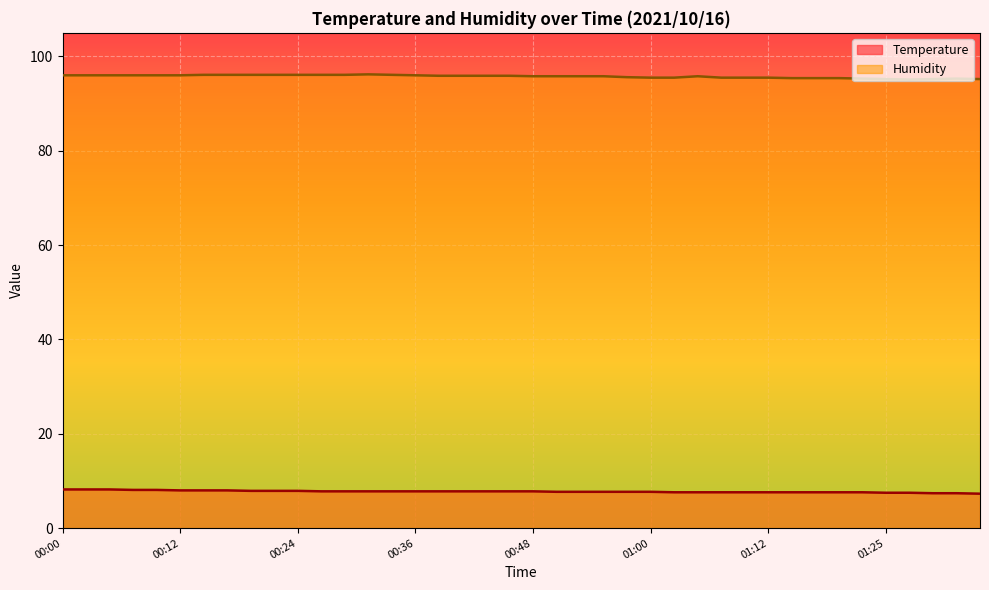

How many lines are shown in the chart?

2